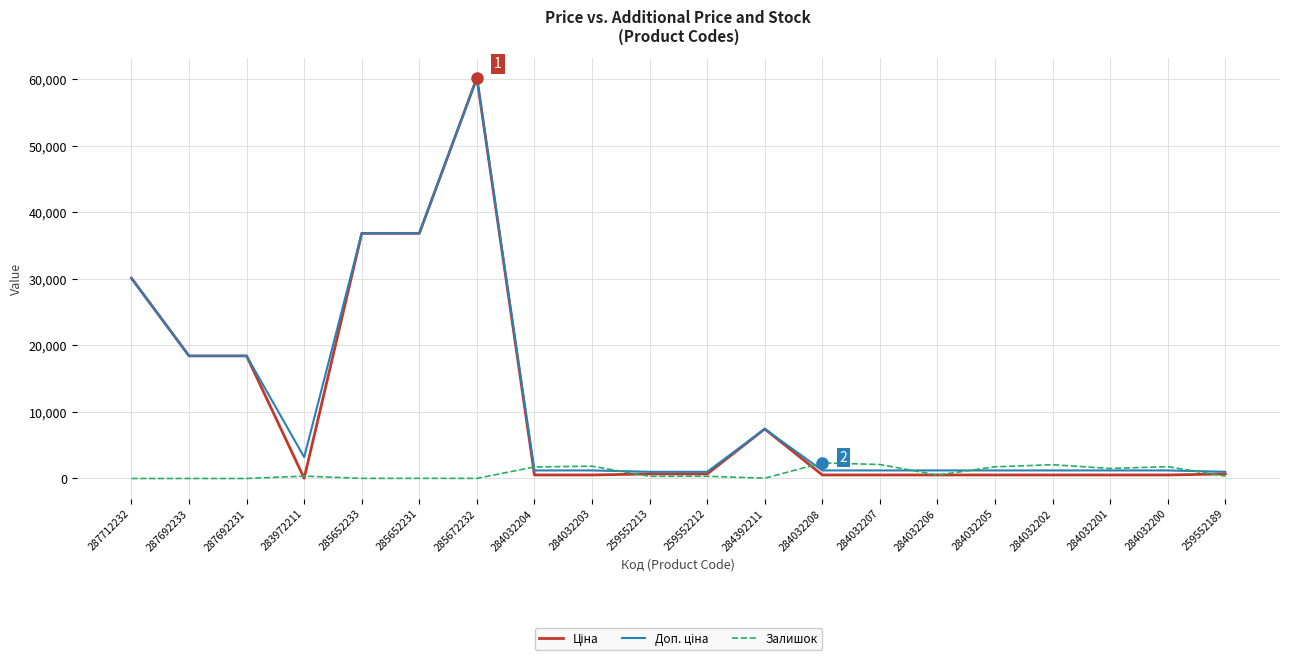

What is the total value across all series at 287692233?

36841.7